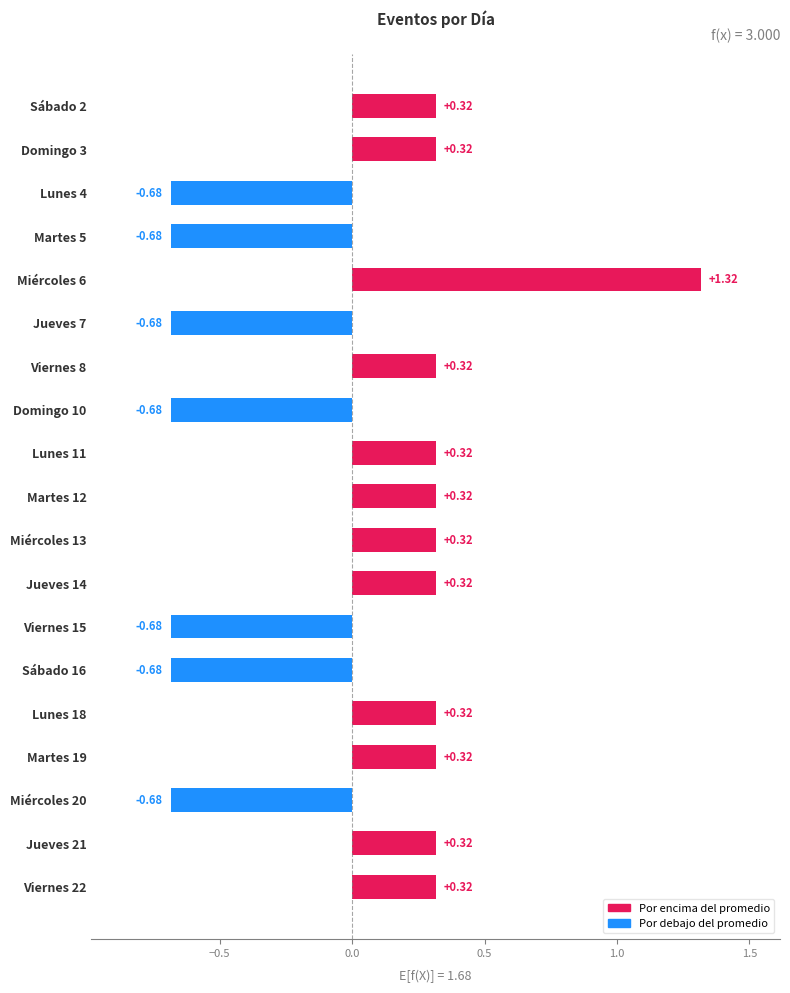

What is the difference between the maximum and minimum values?

2.0